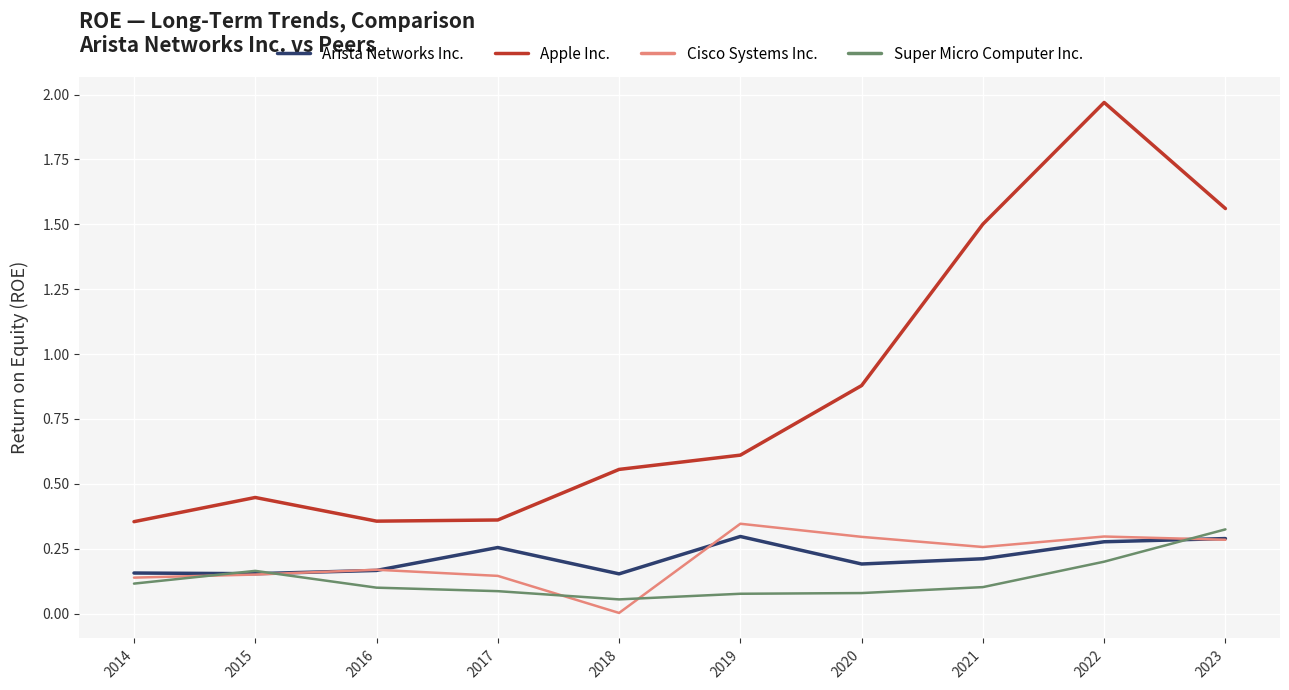

The Apple Inc. series shows 2.6 at 2021. True or false?

False